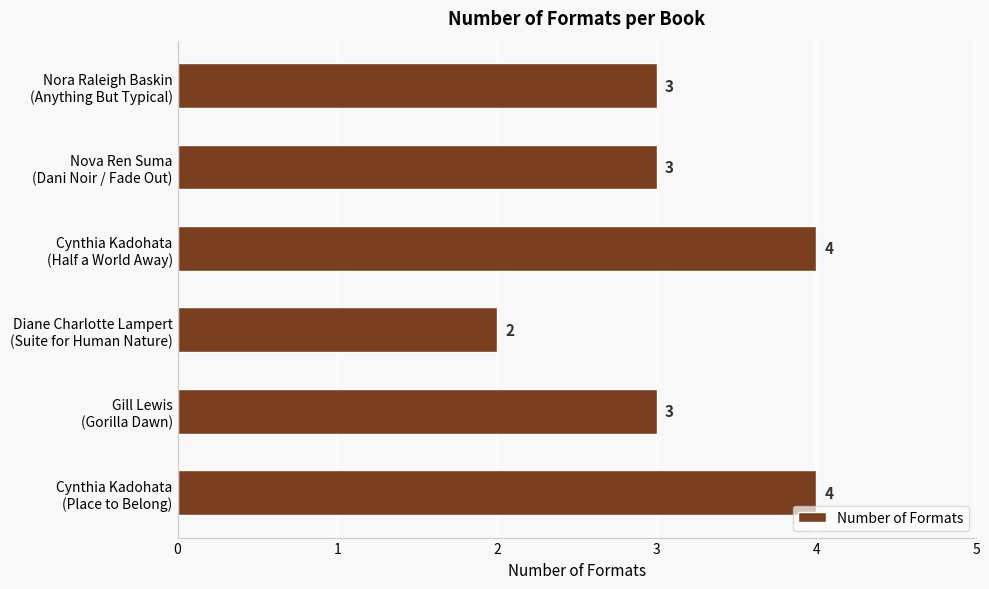

Count the values in the range 3 to 4.

5